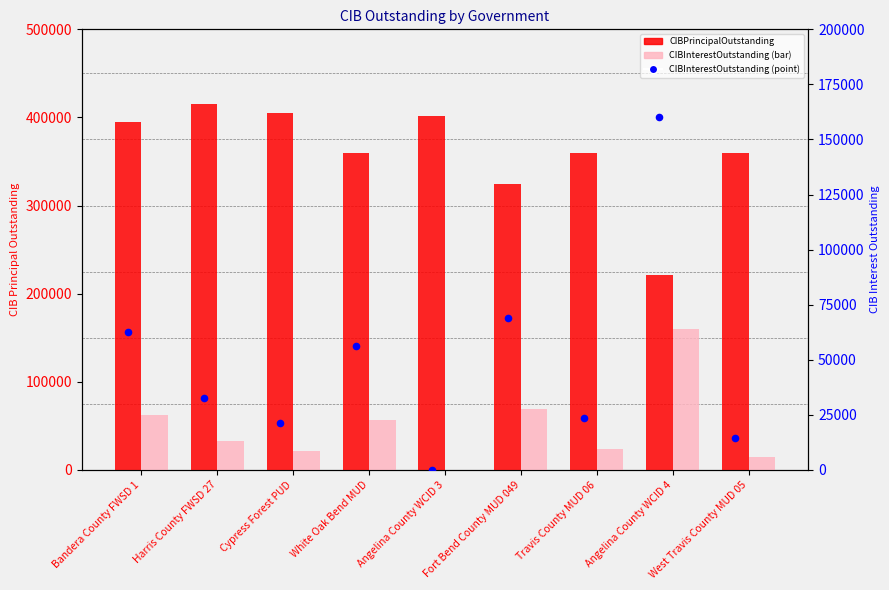

What are all the series names shown in the legend?

CIBPrincipalOutstanding, CIBInterestOutstanding (bar), CIBInterestOutstanding